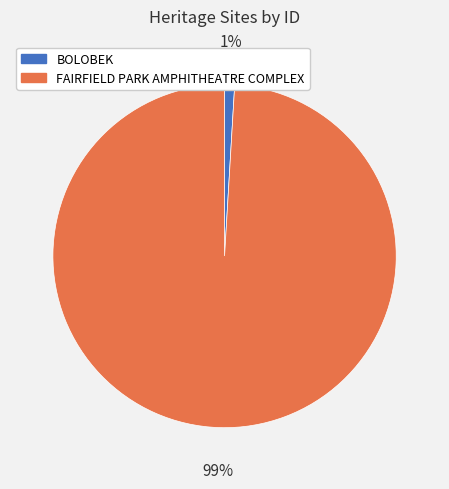

To the nearest percent, what portion does FAIRFIELD PARK AMPHITHEATRE COMPLEX represent?

99%